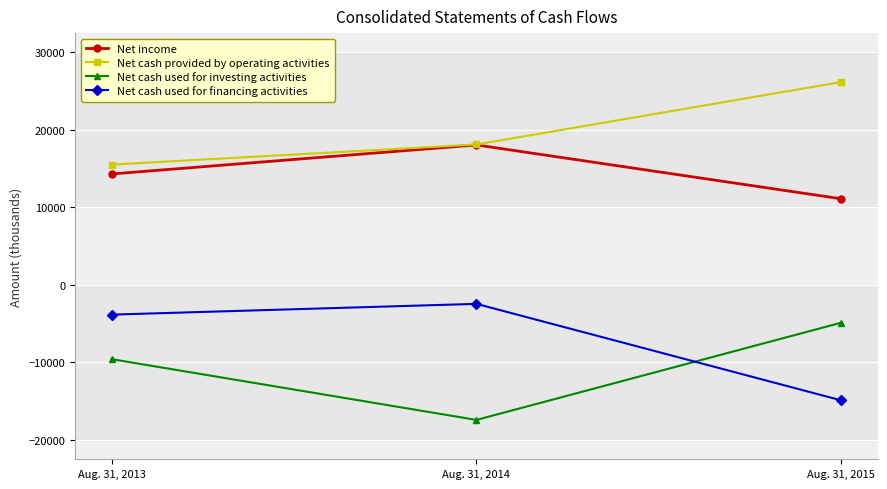

What is the sum of the Net cash used for investing activities values at Aug. 31, 2015 and Aug. 31, 2013?

-14457